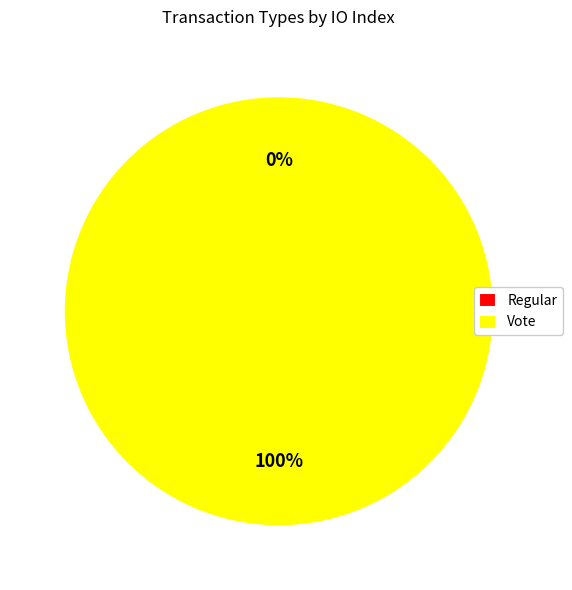

Which category has the biggest portion of the pie?

Vote